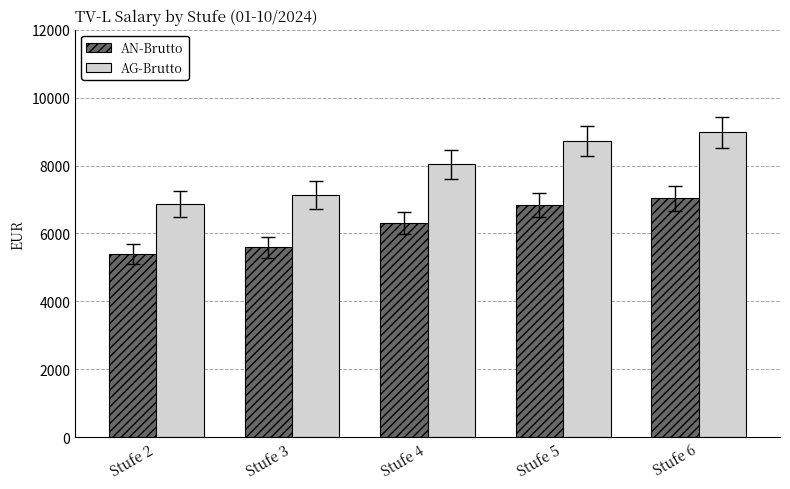

How many values in the AN-Brutto series exceed 6301?

3